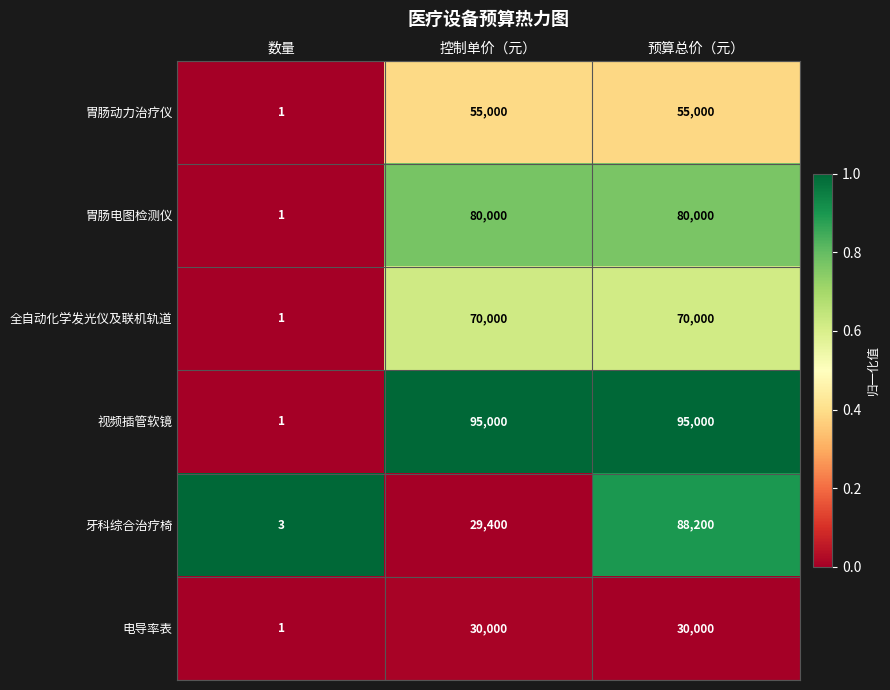

How many 胃肠电图检测仪 values are between 1 and 80000?

3